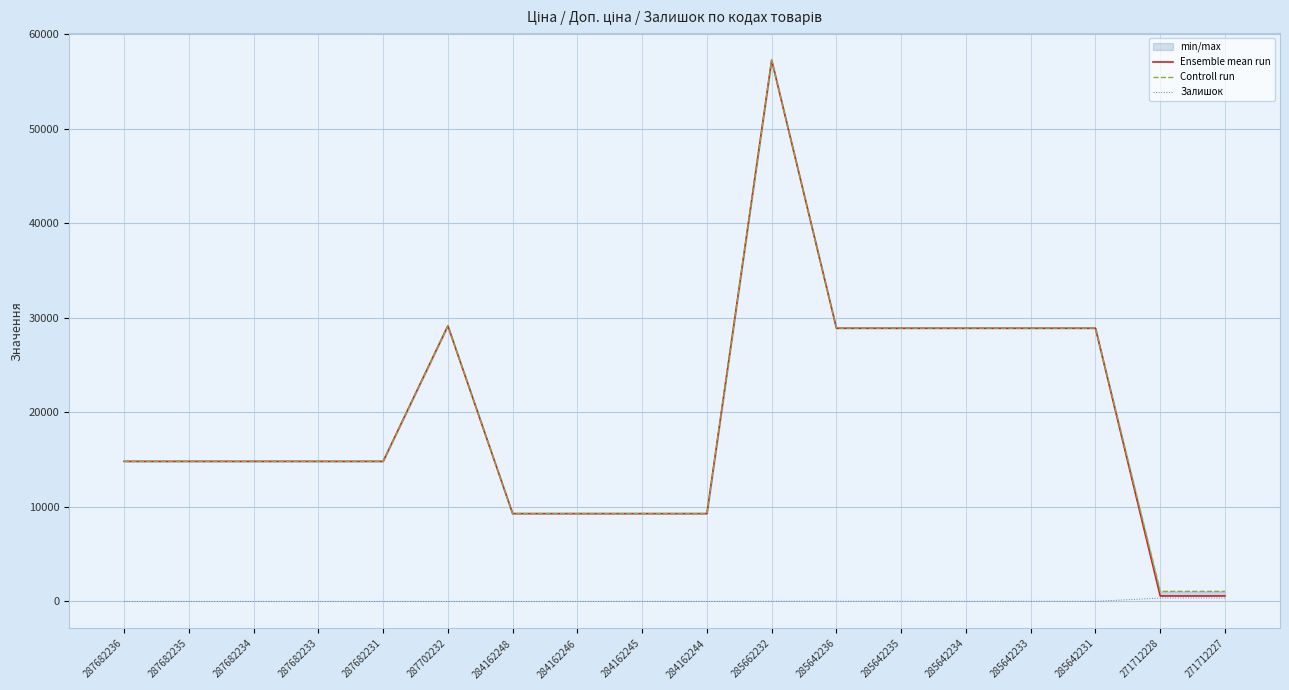

Which category has the lowest value across all series?

287682236